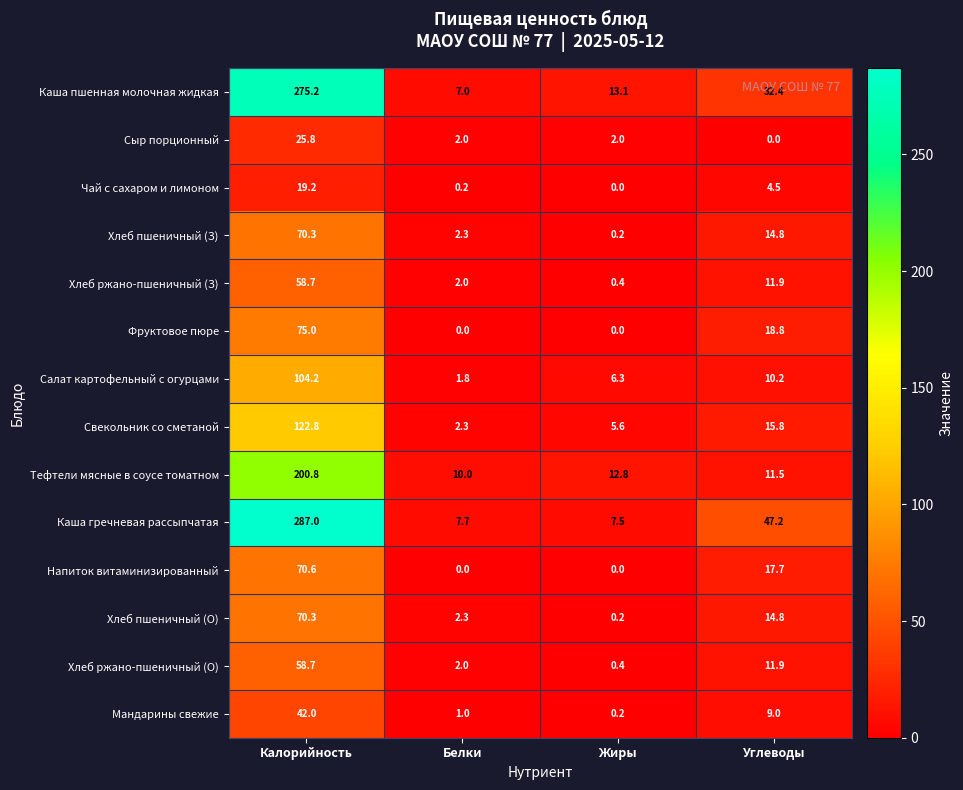

Between Белки and Жиры, which series saw the biggest shift?

Каша пшенная молочная жидкая